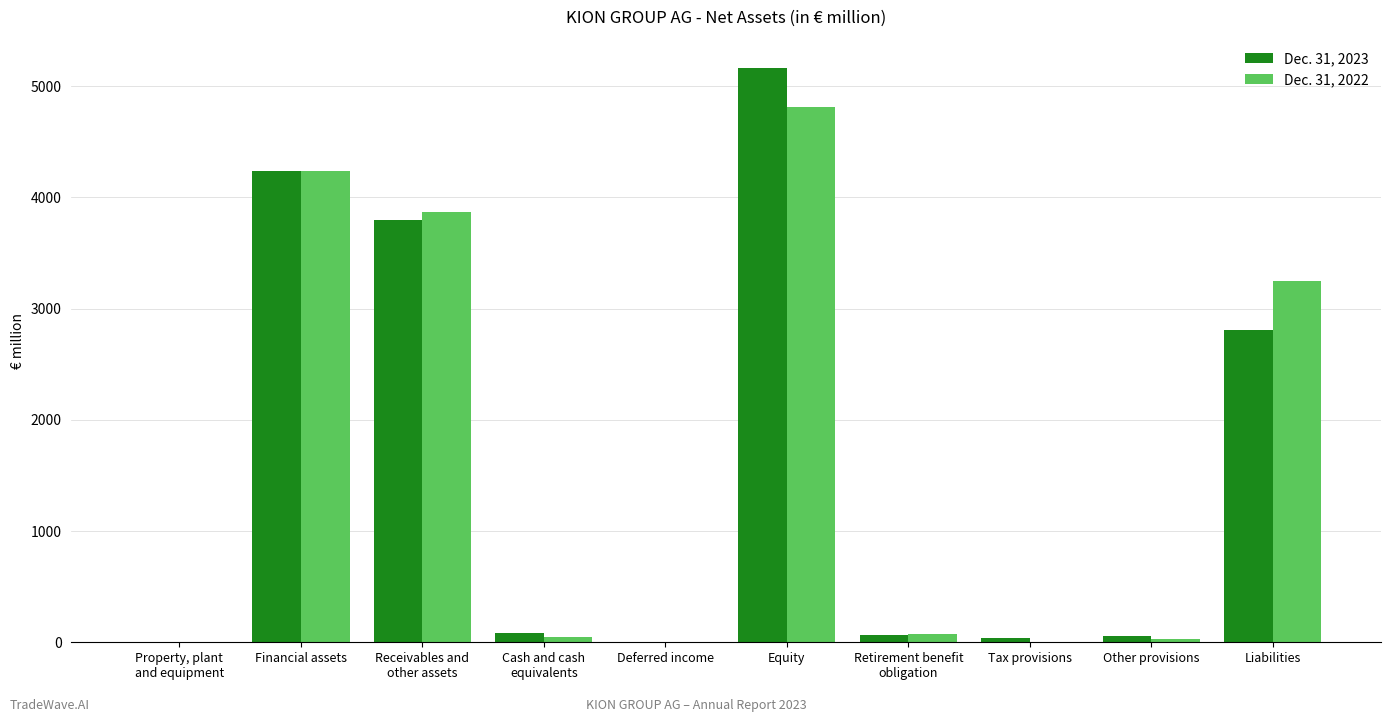

Are the bars horizontal?

No